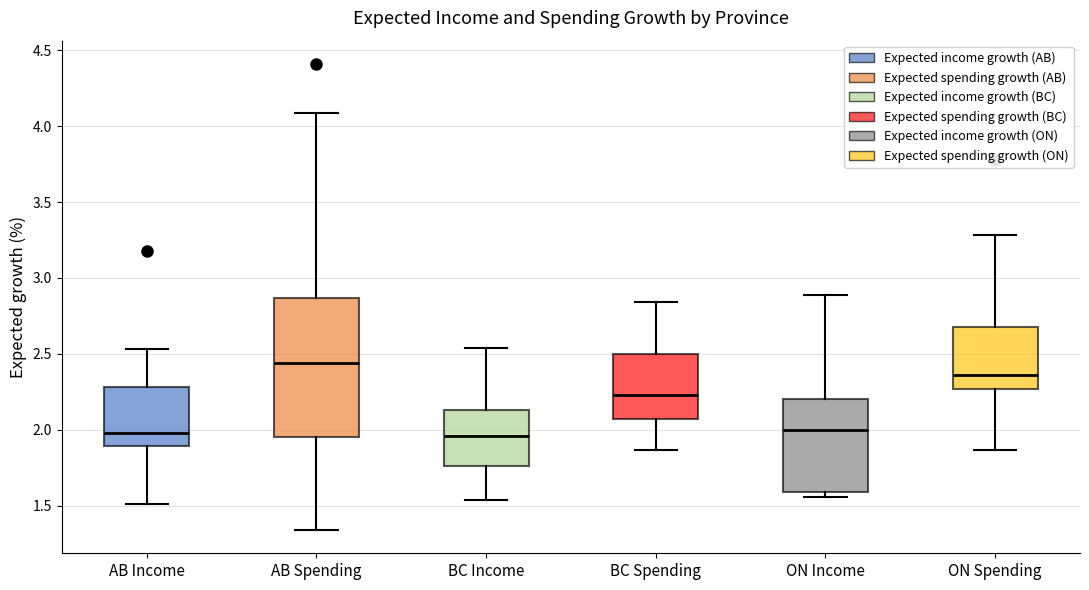

Where does the median line of the box for ON Spending sit on the y-axis? The values are not printed on the chart, so give them approximately, as read against the axis.

2.35